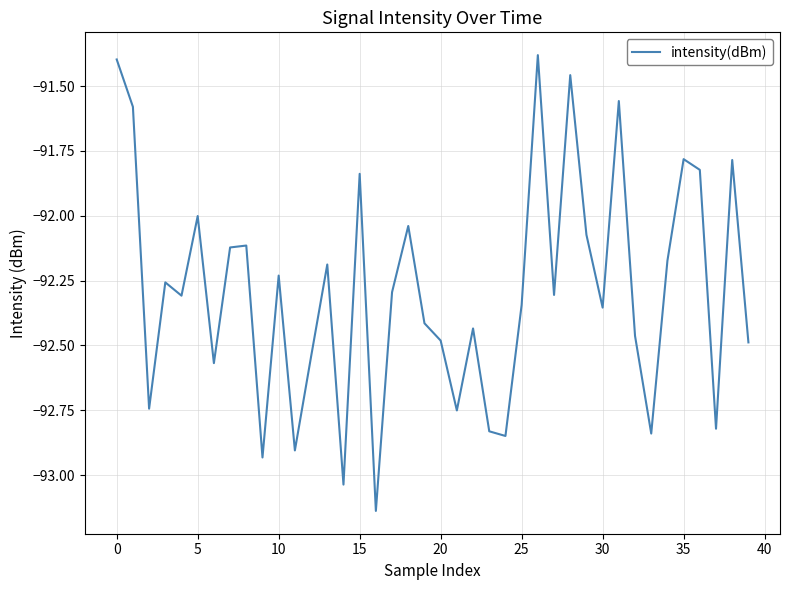

Does the chart have visible grid lines?

Yes